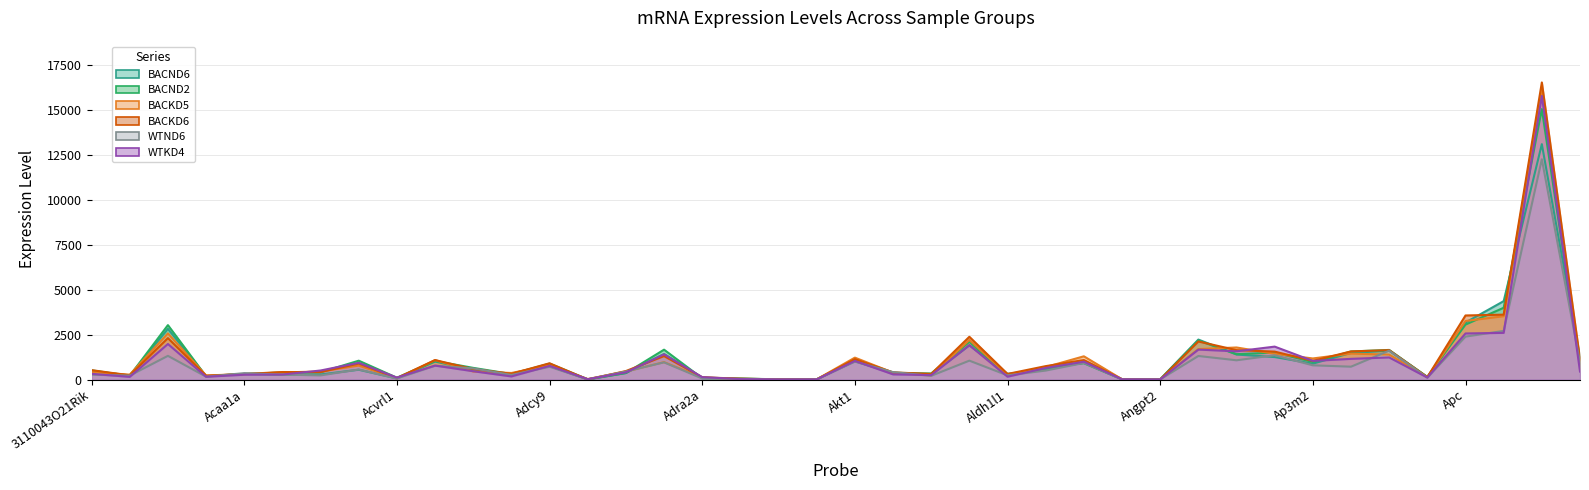

Reading left to right, extract all data points from this chart.

BACND6: 3110043O21Rik=479	AI464131=228	Abat=2820	Abl1=190	Acaa1a=315	Ache=274	Acin1=286	Actn1=548	Acvrl1=64	Adam10=1001	Adcy5=542	Adcy8=276	Adcy9=752	Adcyap1=7	Adora1=365	Adora2a=1426	Adra2a=112	Adrb2=54	Ager=13	Aif1=20	Akt1=1017	Akt1s1=356	Akt2=283	Akt3=1903	Aldh1l1=320	Amigo1=579	Amph=942	Ang=23	Angpt2=21	Ap1s1=2224	Ap2a2=1392	Ap2b1=1252	Ap3m2=886	Ap3s1=1482	Ap4s1=1607	Apaf1=140	Apc=3171	Apoe=4359	App=13080	Aqp4=1195
BACND2: 3110043O21Rik=514	AI464131=212	Abat=3027	Abl1=183	Acaa1a=315	Ache=397	Acin1=409	Actn1=1051	Acvrl1=105	Adam10=1035	Adcy5=652	Adcy8=311	Adcy9=889	Adcyap1=17	Adora1=364	Adora2a=1663	Adra2a=74	Adrb2=54	Ager=19	Aif1=10	Akt1=1073	Akt1s1=379	Akt2=342	Akt3=2097	Aldh1l1=256	Amigo1=679	Amph=910	Ang=17	Angpt2=9	Ap1s1=2172	Ap2a2=1414	Ap2b1=1497	Ap3m2=981	Ap3s1=1562	Ap4s1=1648	Apaf1=149	Apc=3056	Apoe=3991	App=15026	Aqp4=844
BACKD5: 3110043O21Rik=420	AI464131=277	Abat=2565	Abl1=233	Acaa1a=302	Ache=397	Acin1=453	Actn1=779	Acvrl1=60	Adam10=1086	Adcy5=449	Adcy8=368	Adcy9=797	Adcyap1=32	Adora1=448	Adora2a=970	Adra2a=119	Adrb2=22	Ager=13	Aif1=14	Akt1=1221	Akt1s1=388	Akt2=230	Akt3=2202	Aldh1l1=262	Amigo1=697	Amph=1295	Ang=20	Angpt2=11	Ap1s1=1694	Ap2a2=1785	Ap2b1=1435	Ap3m2=1175	Ap3s1=1445	Ap4s1=1388	Apaf1=142	Apc=3257	Apoe=3520	App=16188	Aqp4=861
BACKD6: 3110043O21Rik=526	AI464131=235	Abat=2305	Abl1=213	Acaa1a=311	Ache=421	Acin1=419	Actn1=893	Acvrl1=86	Adam10=1085	Adcy5=585	Adcy8=324	Adcy9=907	Adcyap1=9	Adora1=475	Adora2a=1307	Adra2a=126	Adrb2=54	Ager=13	Aif1=12	Akt1=1138	Akt1s1=399	Akt2=316	Akt3=2379	Aldh1l1=315	Amigo1=749	Amph=1086	Ang=19	Angpt2=10	Ap1s1=2119	Ap2a2=1637	Ap2b1=1555	Ap3m2=1040	Ap3s1=1567	Ap4s1=1637	Apaf1=137	Apc=3563	Apoe=3608	App=16506	Aqp4=1131
WTND6: 3110043O21Rik=273	AI464131=223	Abat=1320	Abl1=163	Acaa1a=360	Ache=278	Acin1=234	Actn1=562	Acvrl1=60	Adam10=773	Adcy5=623	Adcy8=260	Adcy9=713	Adcyap1=17	Adora1=453	Adora2a=959	Adra2a=63	Adrb2=37	Ager=8	Aif1=12	Akt1=1001	Akt1s1=417	Akt2=211	Akt3=1053	Aldh1l1=236	Amigo1=502	Amph=925	Ang=12	Angpt2=12	Ap1s1=1313	Ap2a2=1073	Ap2b1=1354	Ap3m2=794	Ap3s1=718	Ap4s1=1608	Apaf1=107	Apc=2388	Apoe=2706	App=12241	Aqp4=942
WTKD4: 3110043O21Rik=321	AI464131=152	Abat=1978	Abl1=157	Acaa1a=271	Ache=280	Acin1=506	Actn1=932	Acvrl1=112	Adam10=779	Adcy5=465	Adcy8=176	Adcy9=763	Adcyap1=24	Adora1=401	Adora2a=1403	Adra2a=138	Adrb2=28	Ager=10	Aif1=10	Akt1=1037	Akt1s1=291	Akt2=248	Akt3=1913	Aldh1l1=160	Amigo1=648	Amph=994	Ang=14	Angpt2=7	Ap1s1=1667	Ap2a2=1572	Ap2b1=1833	Ap3m2=1038	Ap3s1=1153	Ap4s1=1232	Apaf1=113	Apc=2564	Apoe=2596	App=15759	Aqp4=449